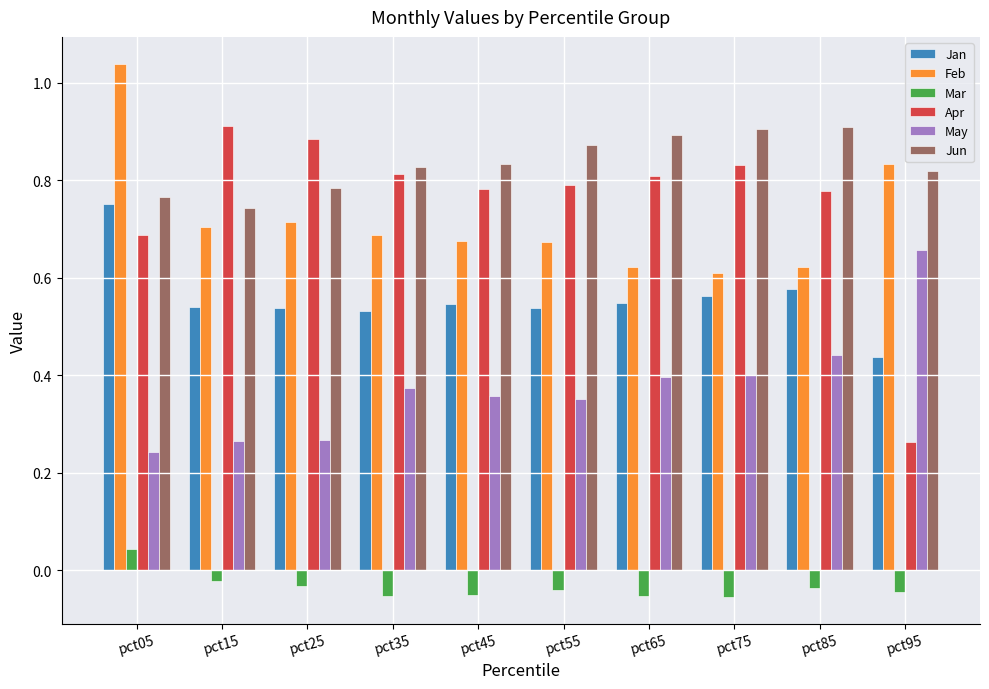

Count the number of categories in the chart.

10